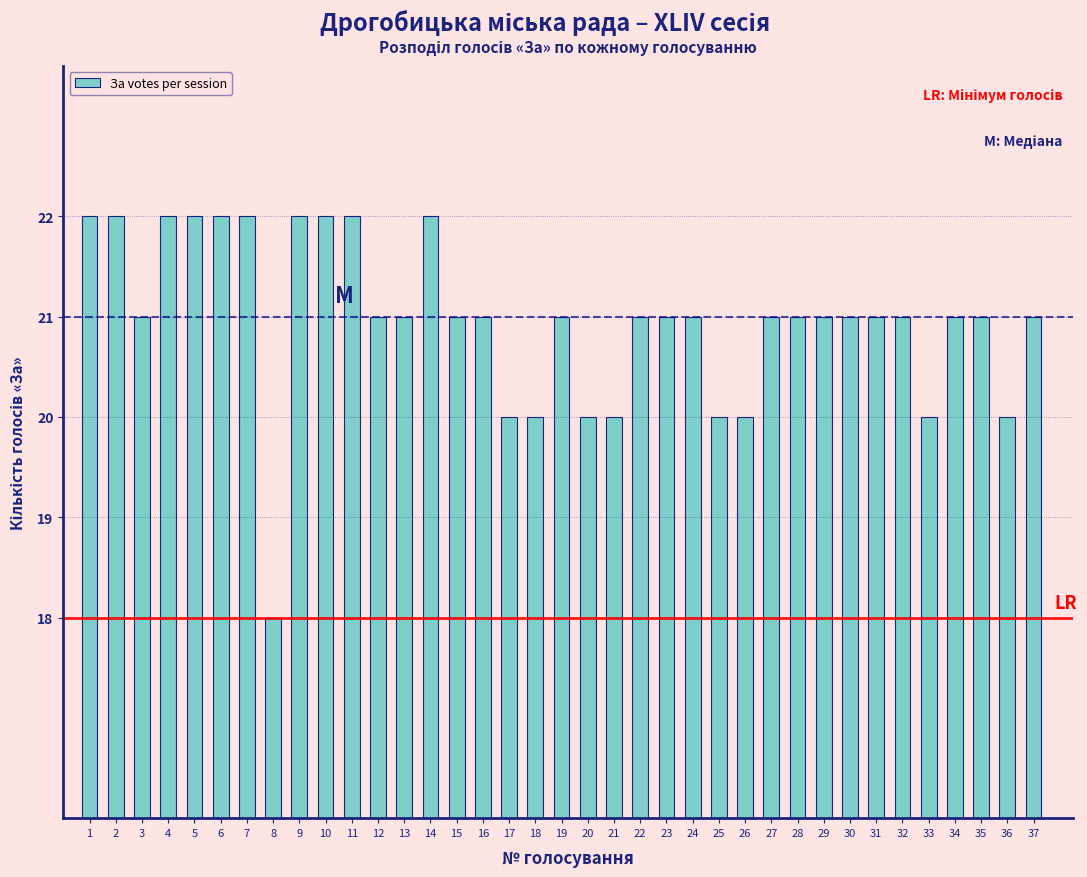

What value does the data have at 23?

21